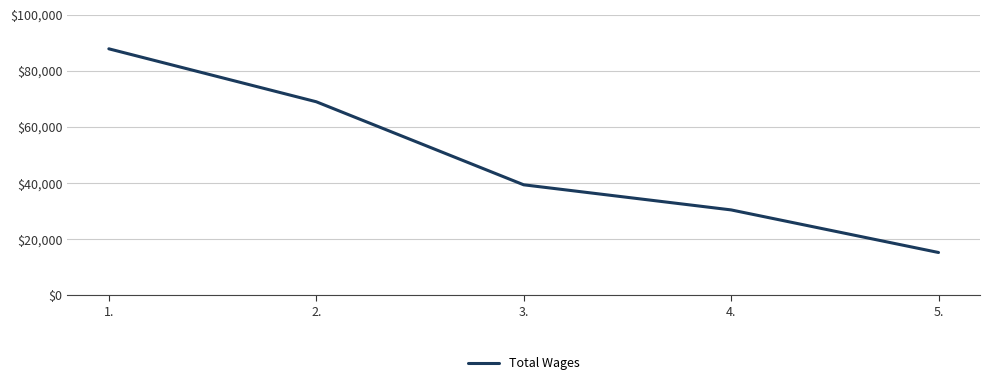

True or false: the data has more than 1 interior local peaks.

False